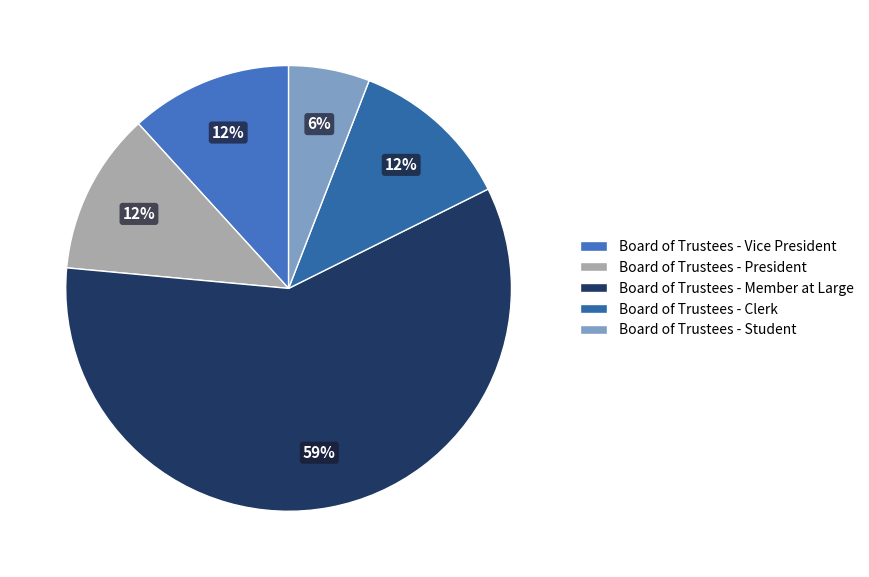

The Board of Trustees - Clerk slice represents 12% of the pie. True or false?

True